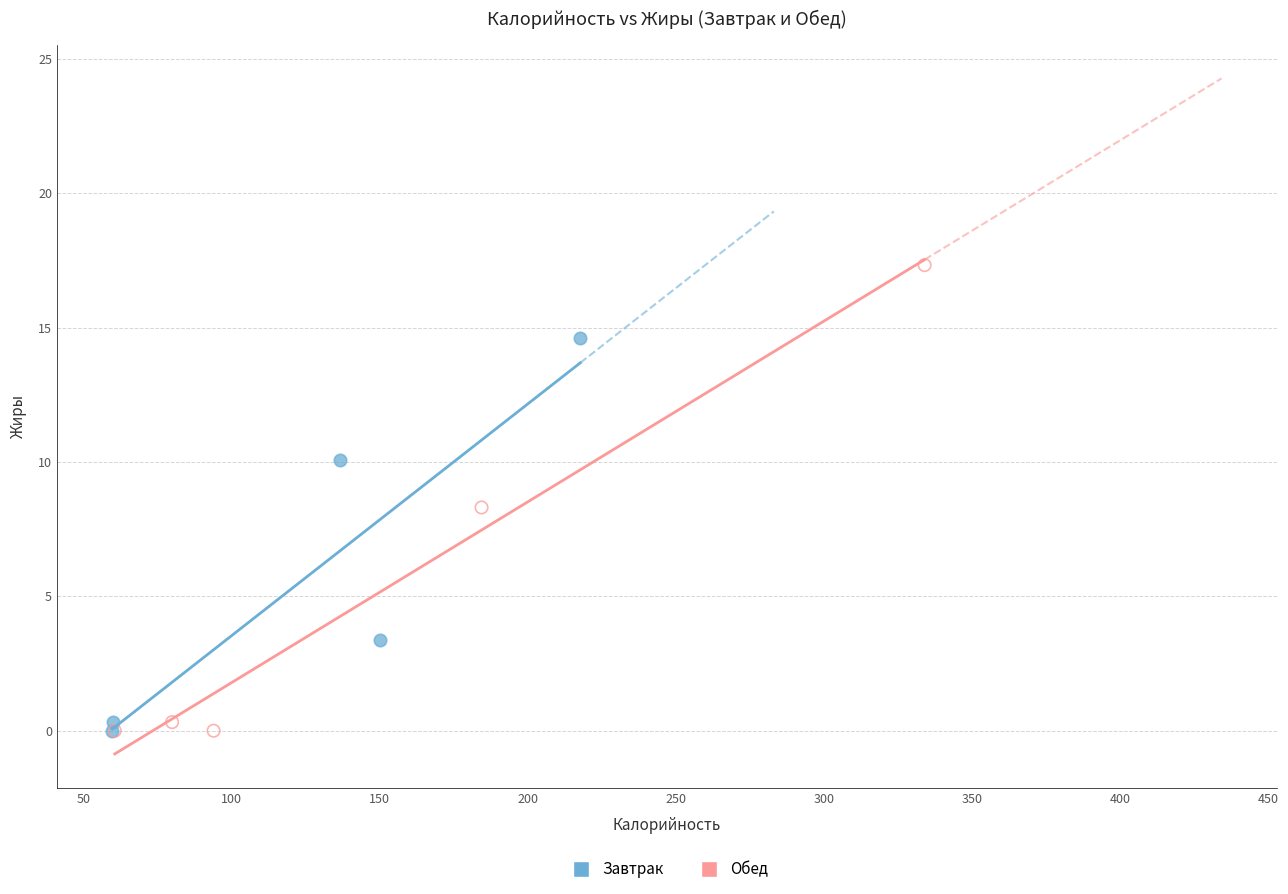

Which series has the largest Y range (max minus min)?

Обед